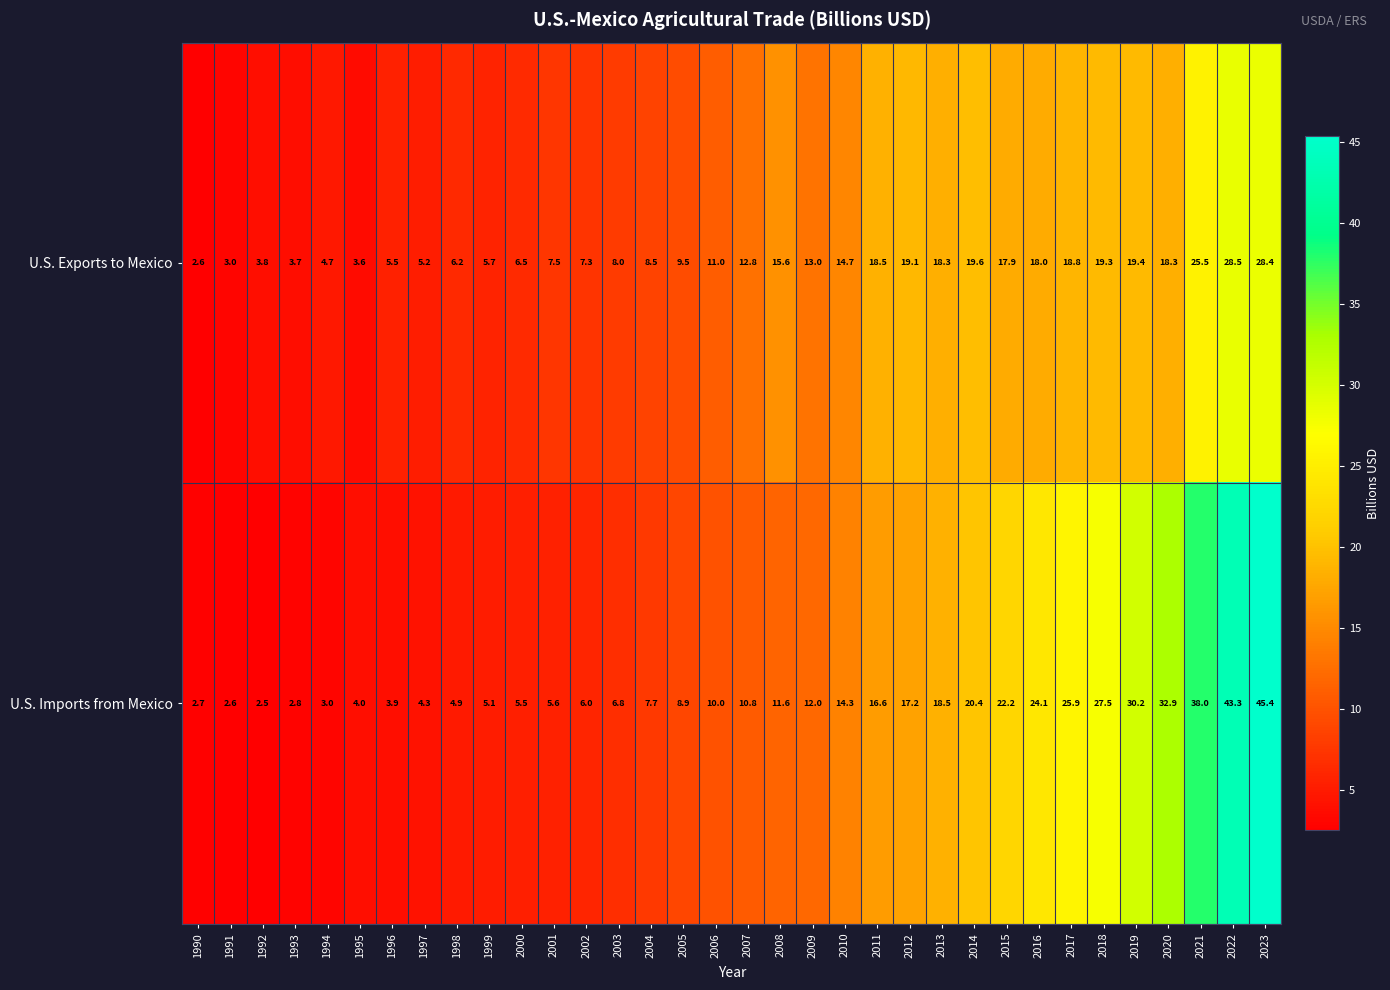

At how many categories does at least one series exceed 30?

5